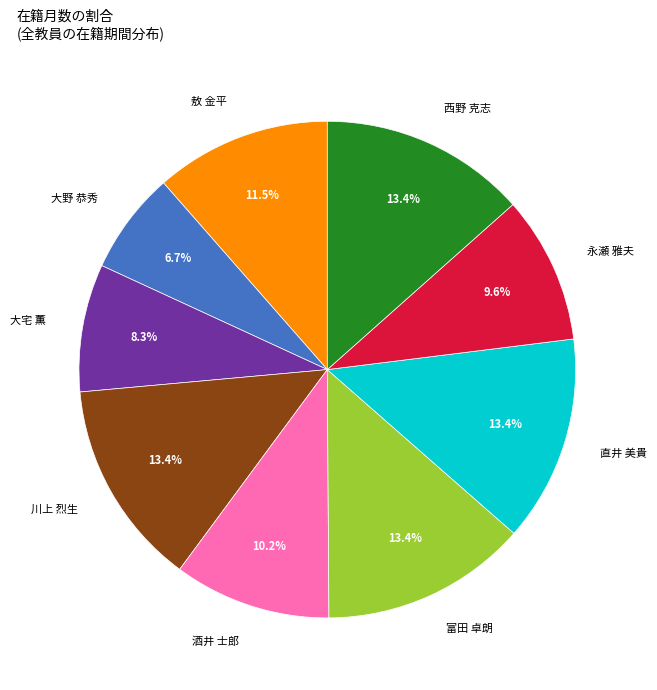

Which has a higher value, 永瀬 雅夫 or 川上 烈生?

川上 烈生